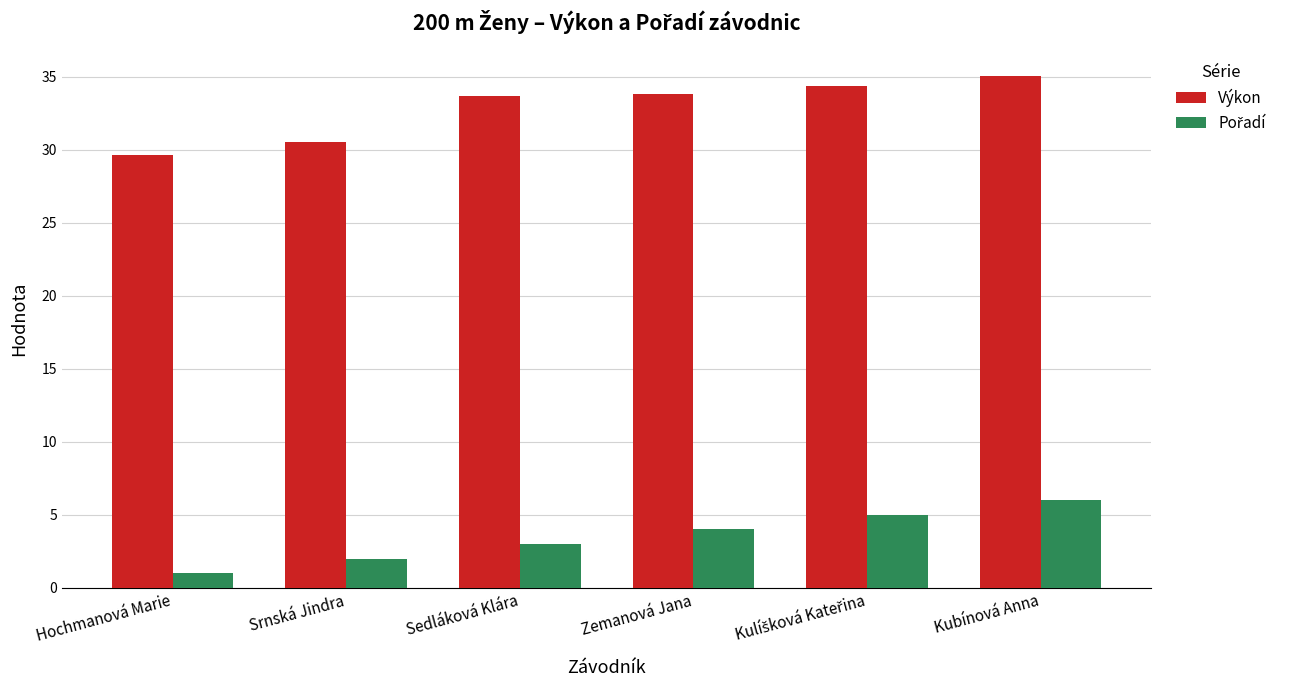

Between Srnská Jindra and Sedláková Klára, which series saw the biggest shift?

Výkon